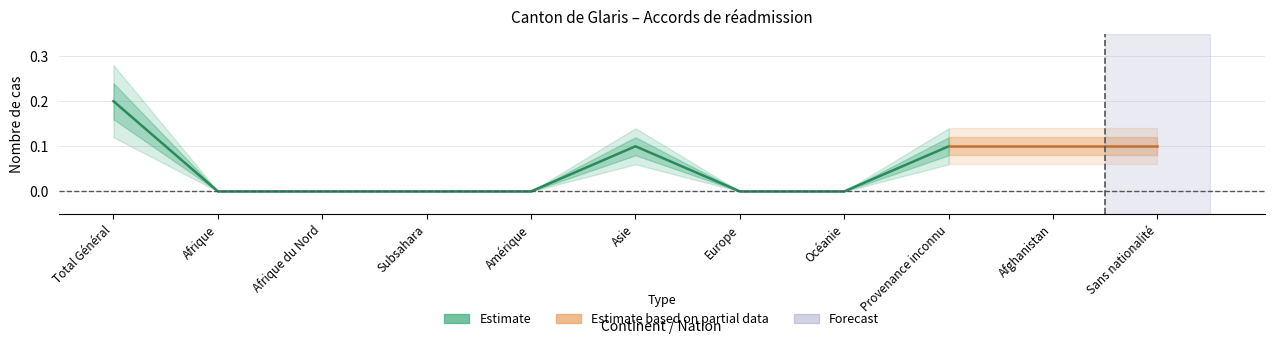

What position from the right is Afghanistan?

2